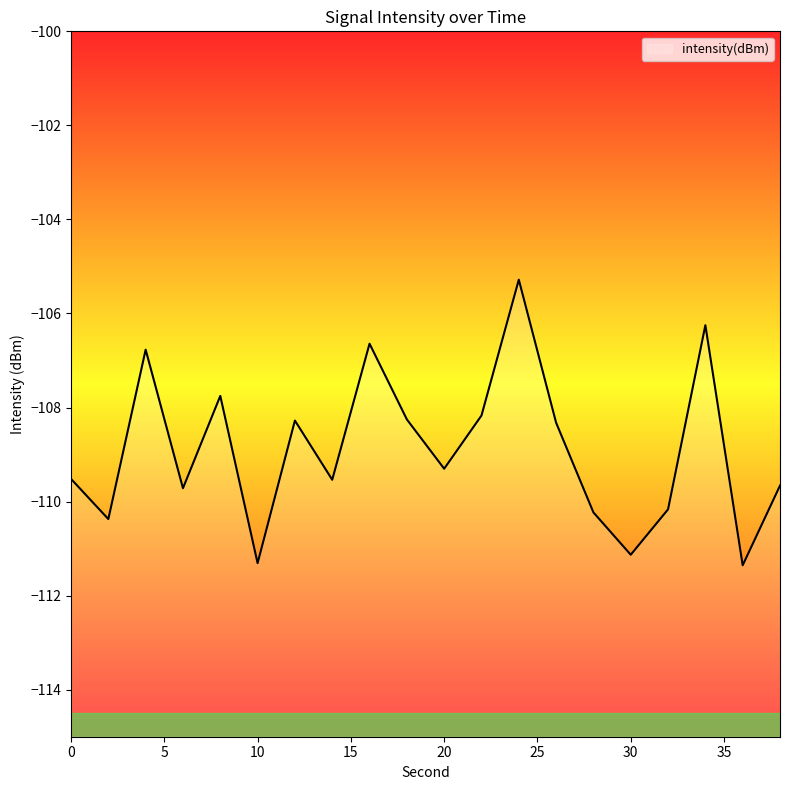

What is the smallest value displayed?

-111.4